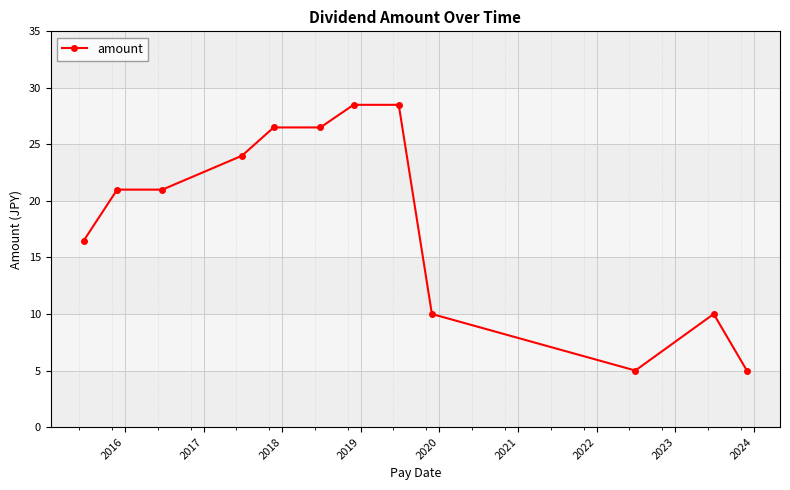

True or false: there are more than 0 points higher than both neighbors.

True